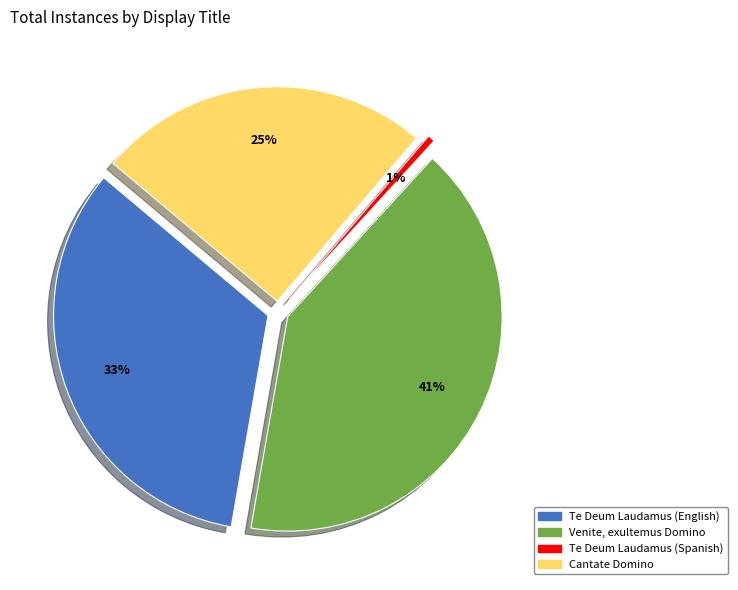

Between Venite, exultemus Domino and Te Deum Laudamus (English), which is larger?

Venite, exultemus Domino